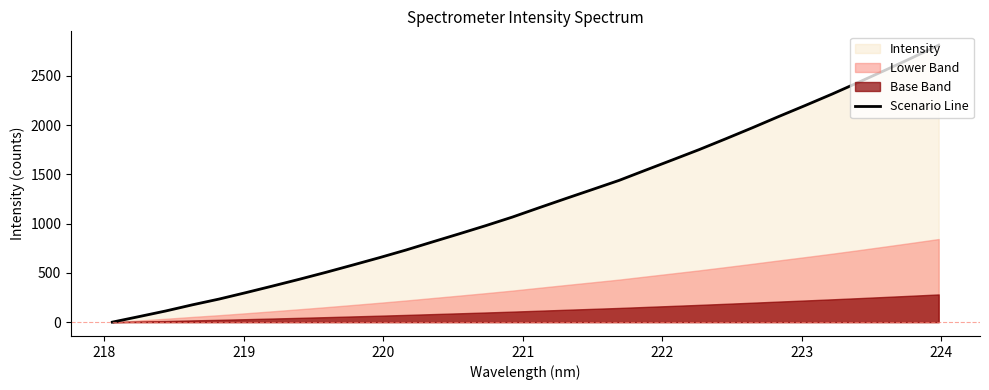

What is the maximum value shown in the chart?

2811.6